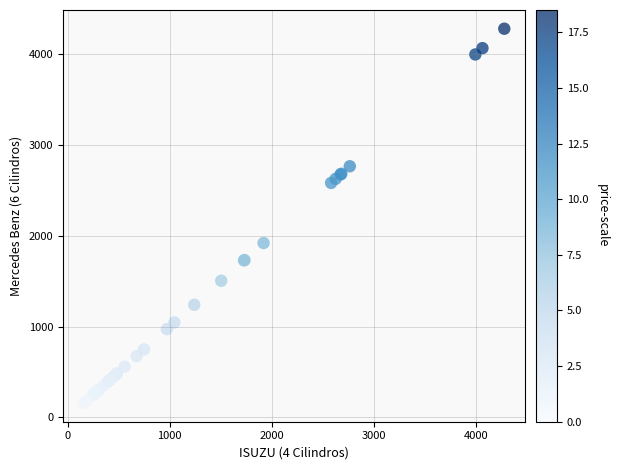

What Y value in the scatter plot is closest to 2217?

1918.2